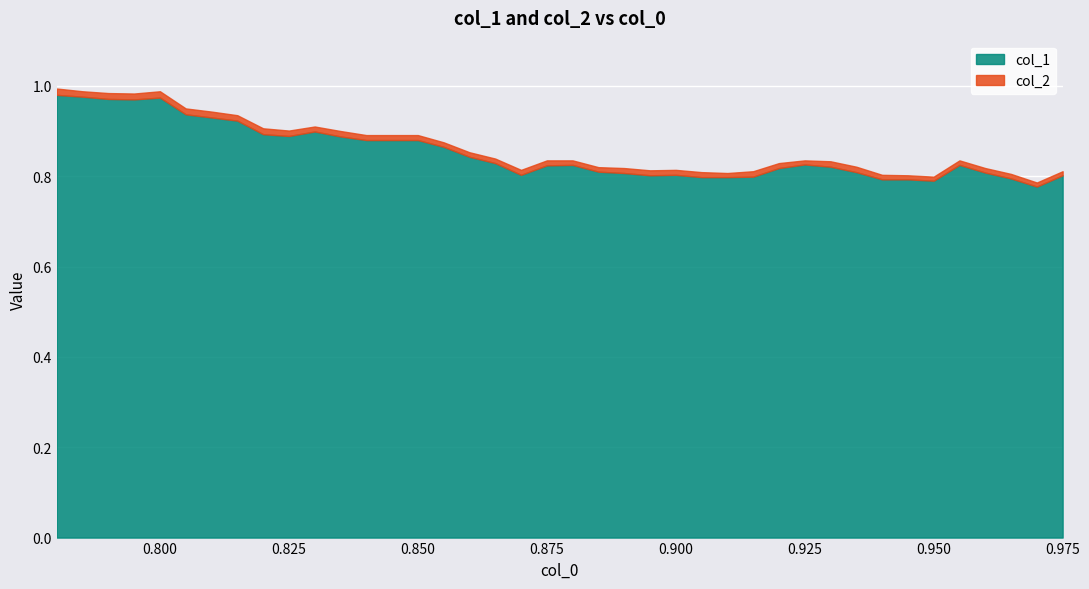

How many distinct data groups are displayed?

2